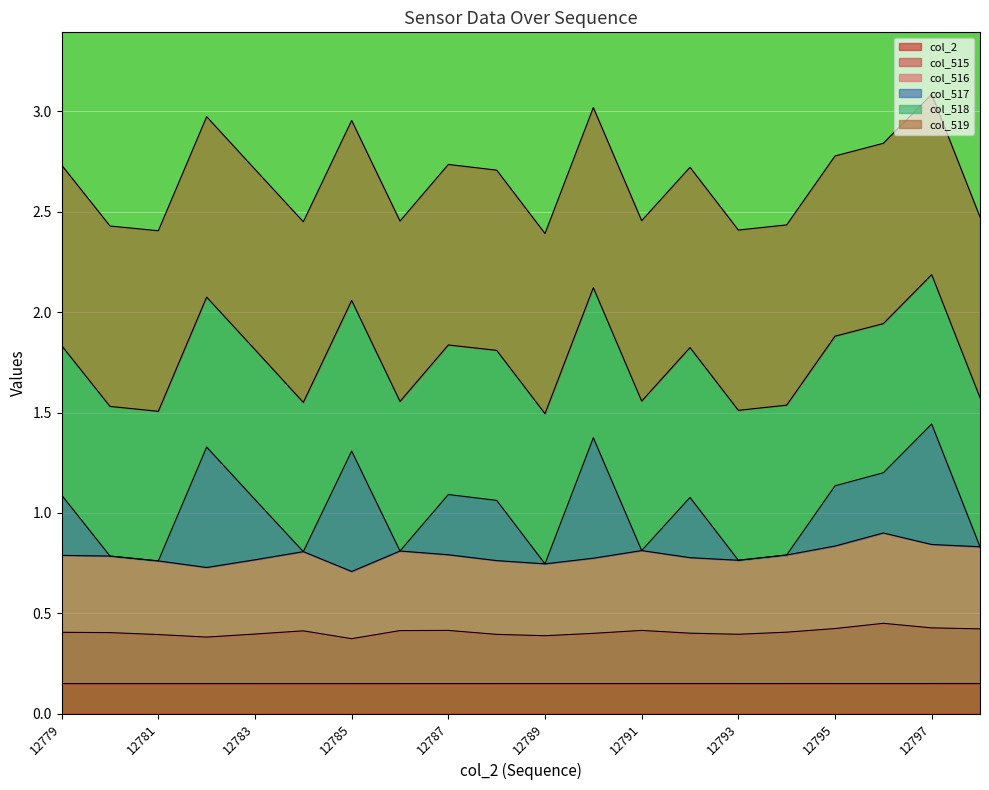

The col_2 series shows 0.3 at 12779. True or false?

False